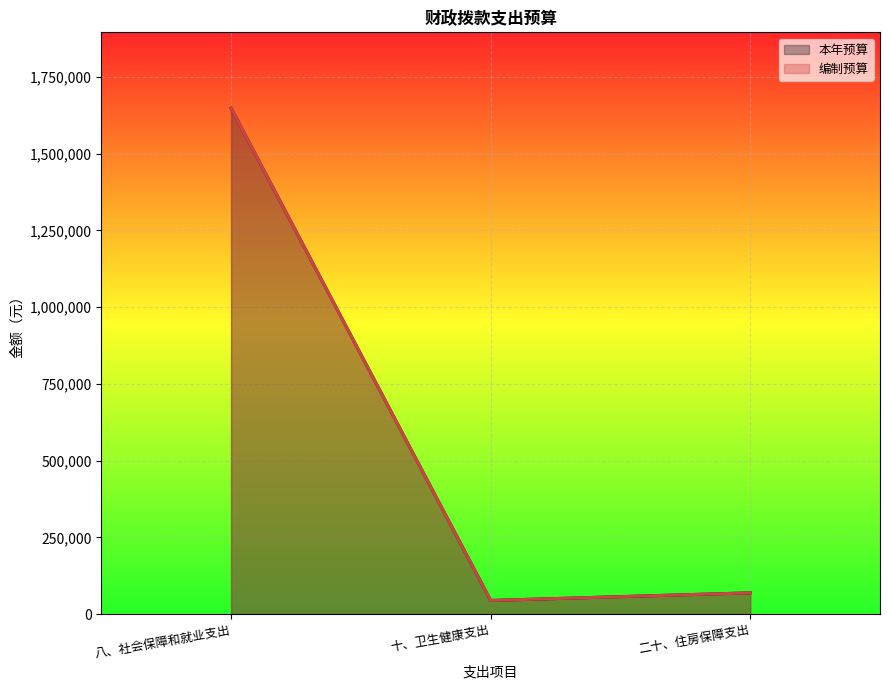

What is the total value across all series at 八、社会保障和就业支出?

3295538.1